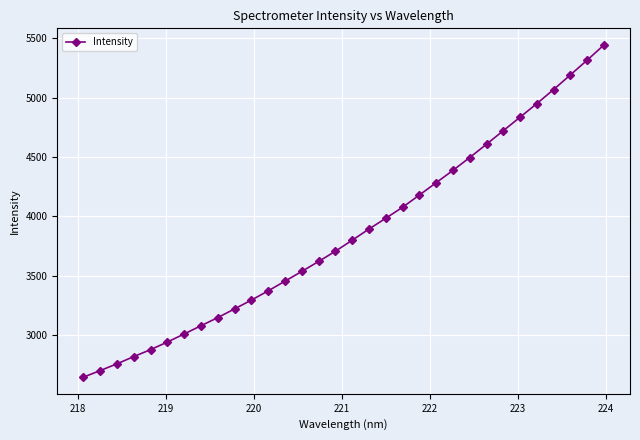

What is the smallest value displayed?

2645.1